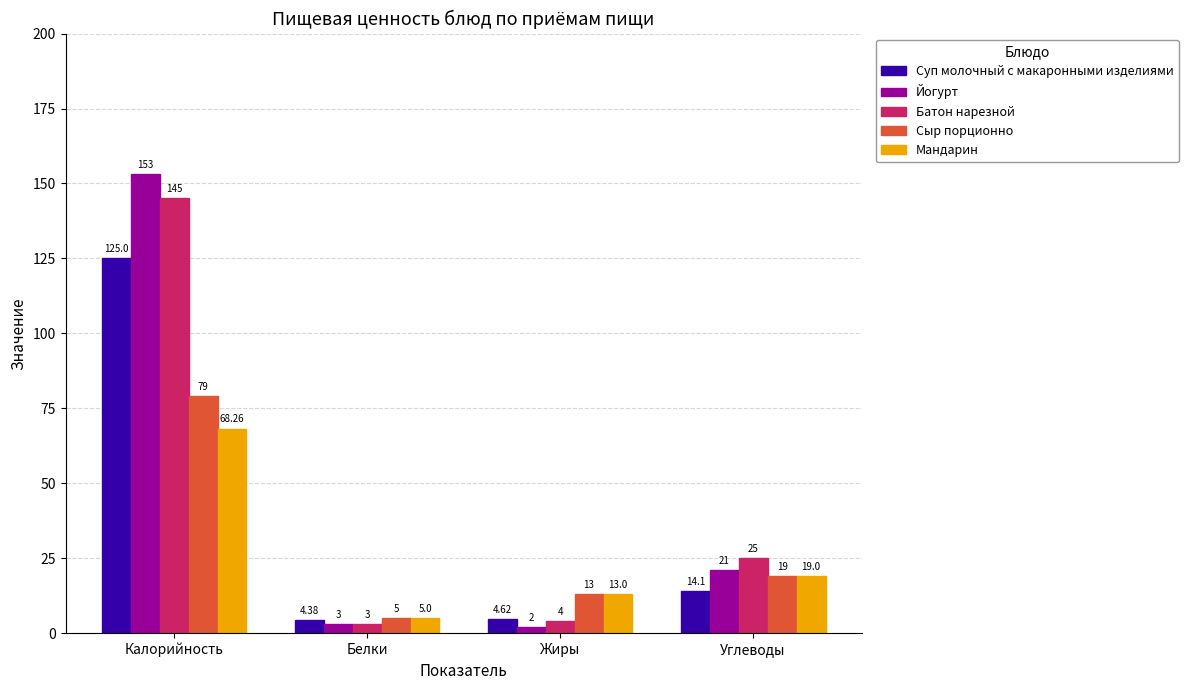

What is the difference between the highest and lowest values at Белки?

2.0